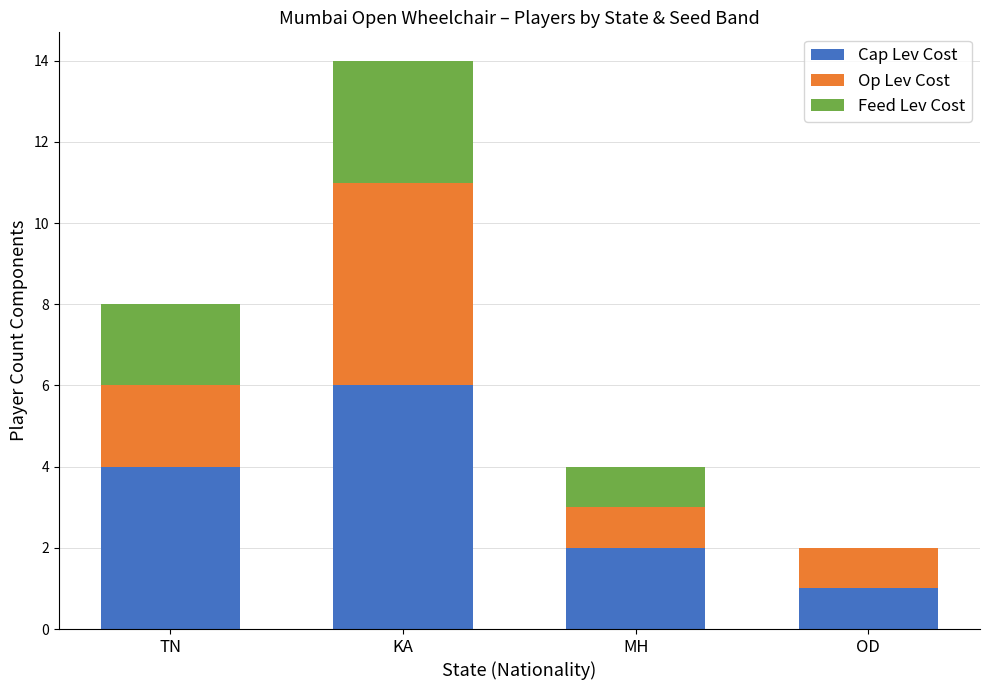

At which category is the sum across all series the highest?

KA